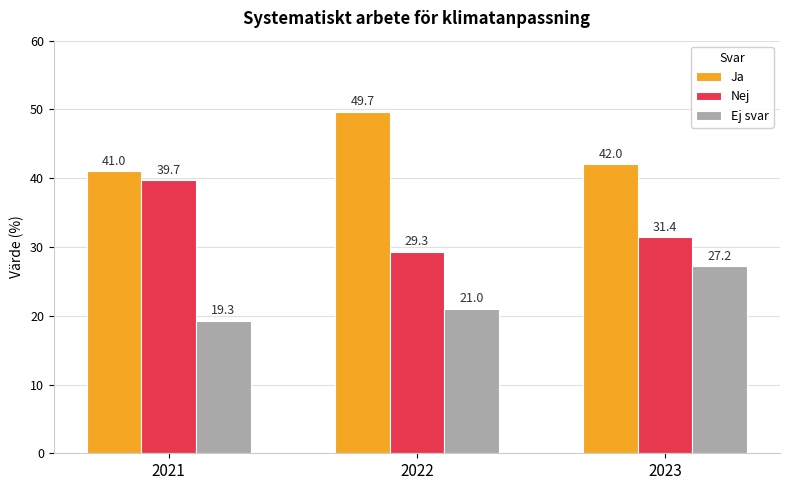

Is it true that Nej equals 18.8 at 2022?

False